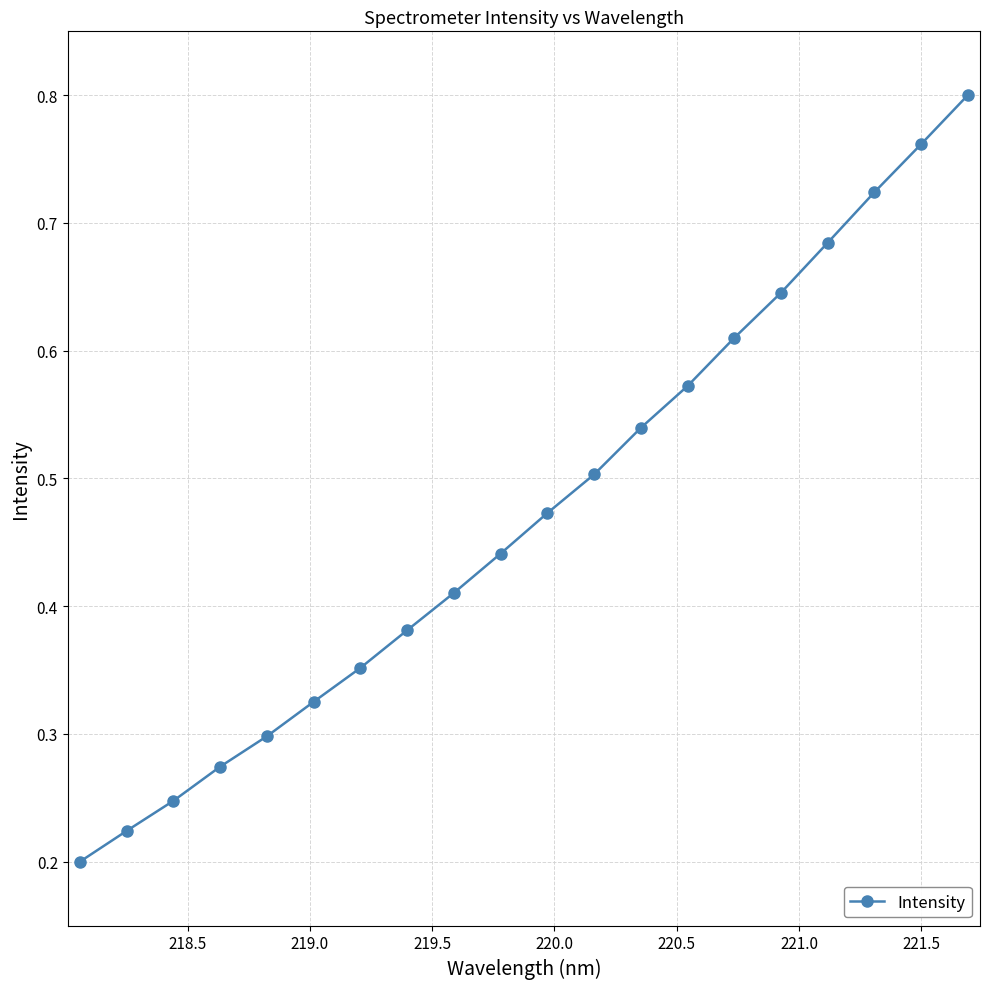

Is this an area chart (filled region under the line)?

No